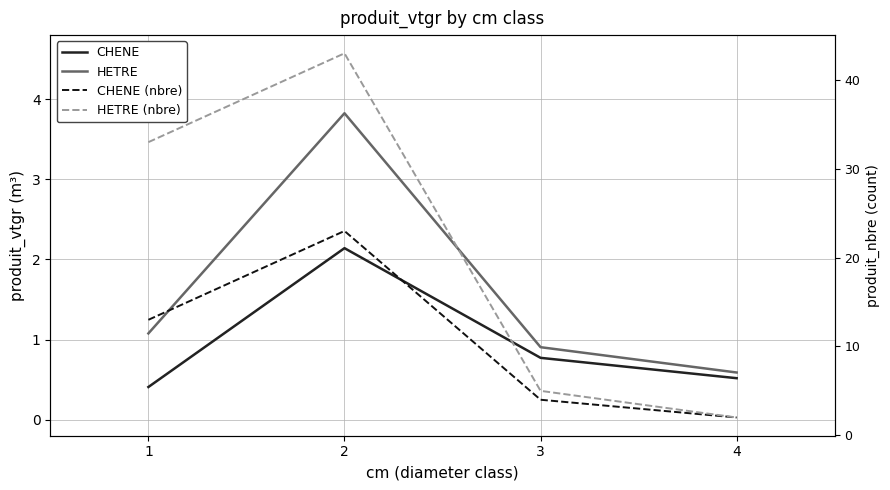

What is the difference between the highest and lowest values at 3?

4.2